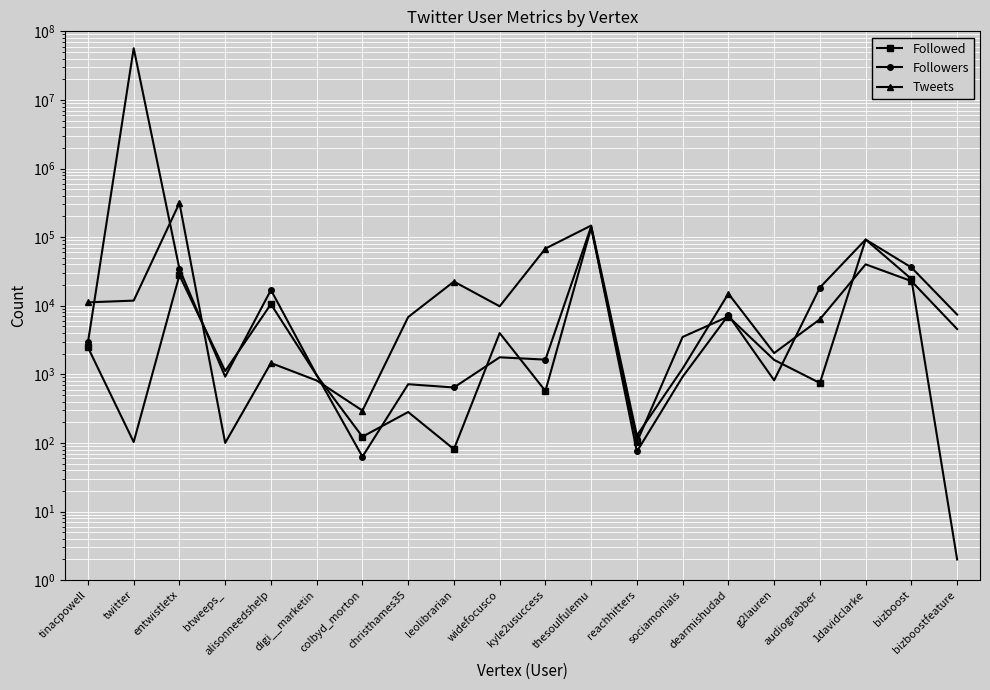

At which category does Followers reach its first local peak?

twitter